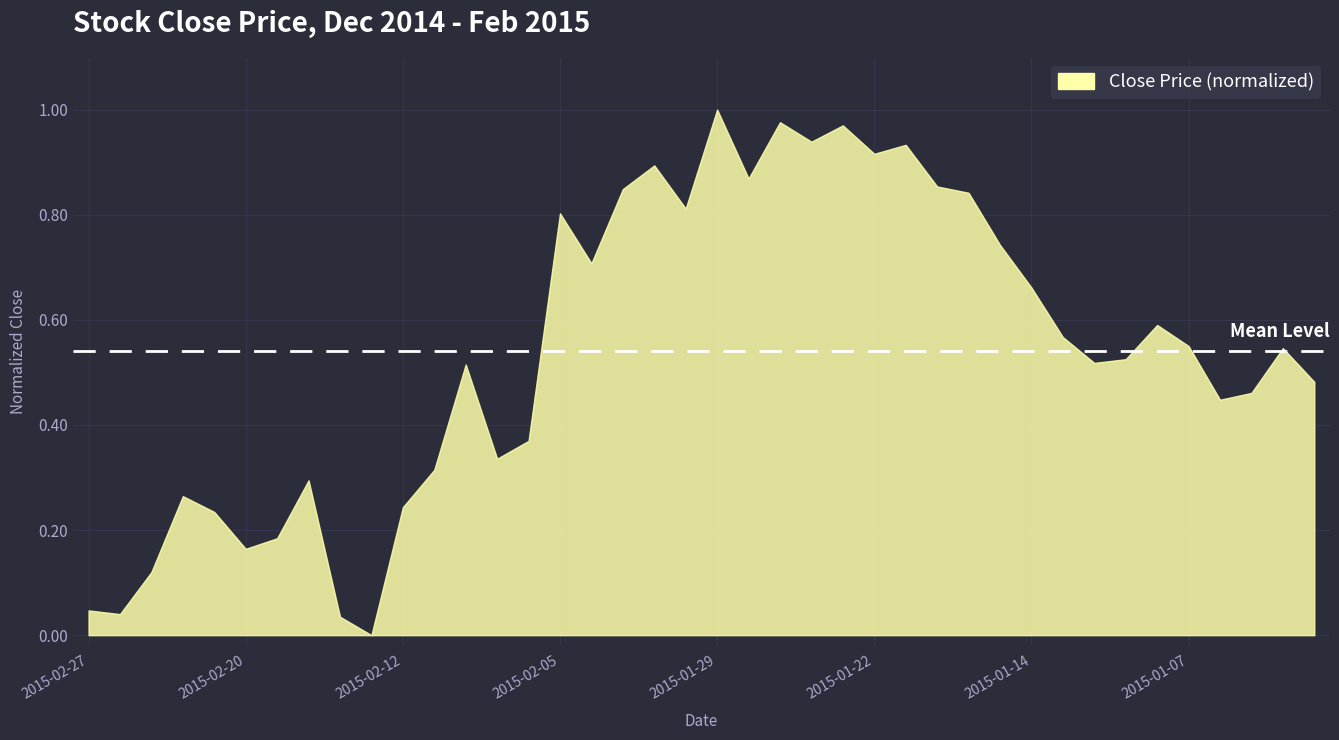

At which category does the chart reach its peak across all series?

2015-01-29